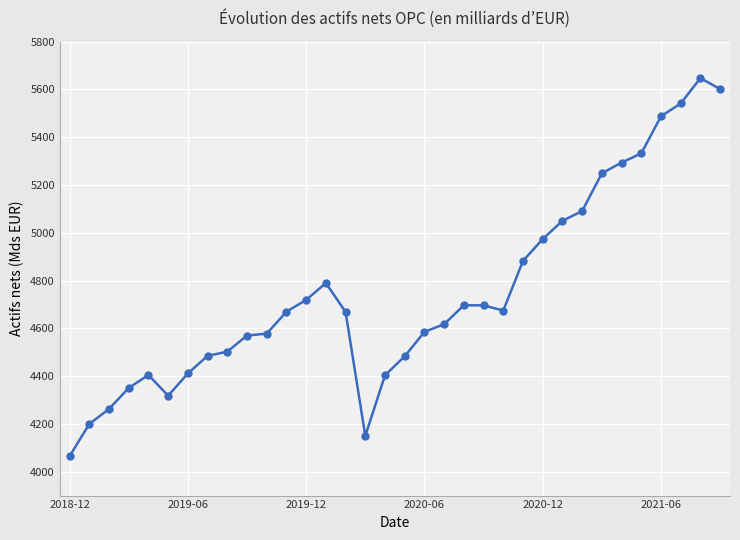

What is the value of the 2nd point from the left?

4199.7